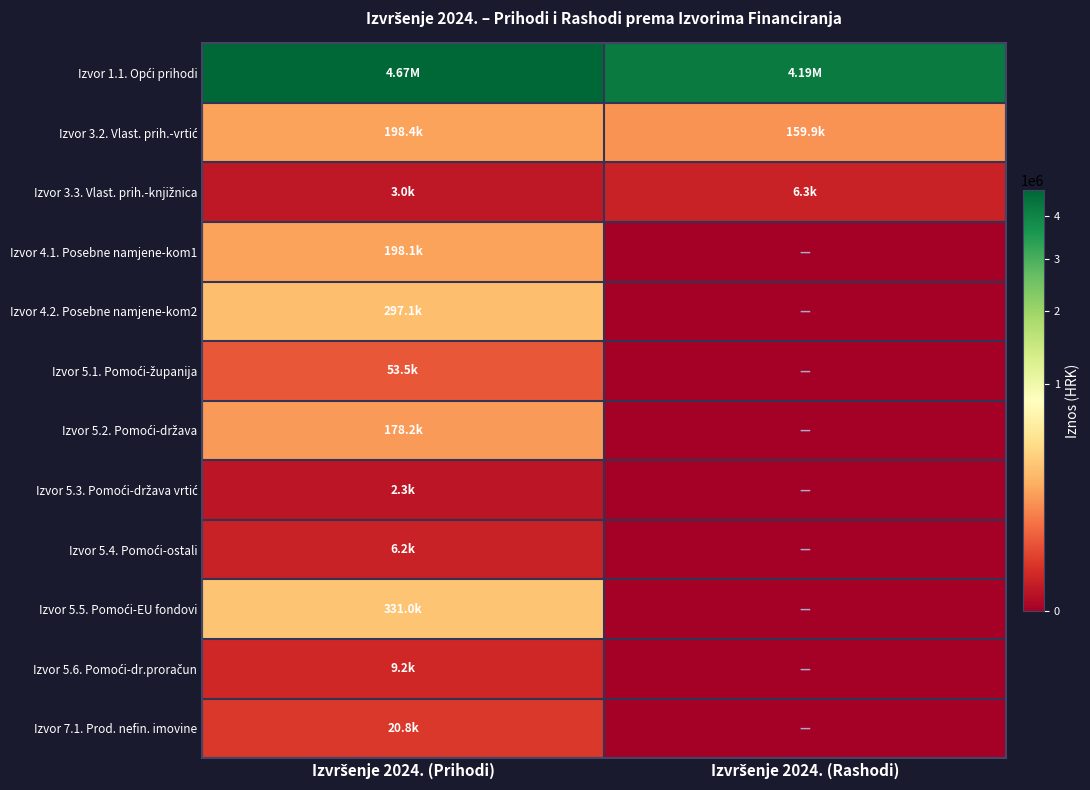

List the series in order of their peak value, lowest first.

Izvor 5.3. Pomoći-država vrtić, Izvor 5.4. Pomoći-ostali, Izvor 3.3. Vlast. prih.-knjižnica, Izvor 5.6. Pomoći-dr.proračun, Izvor 7.1. Prod. nefin. imovine, Izvor 5.1. Pomoći-županija, Izvor 5.2. Pomoći-država, Izvor 4.1. Posebne namjene-kom1, Izvor 3.2. Vlast. prih.-vrtić, Izvor 4.2. Posebne namjene-kom2, Izvor 5.5. Pomoći-EU fondovi, Izvor 1.1. Opći prihodi